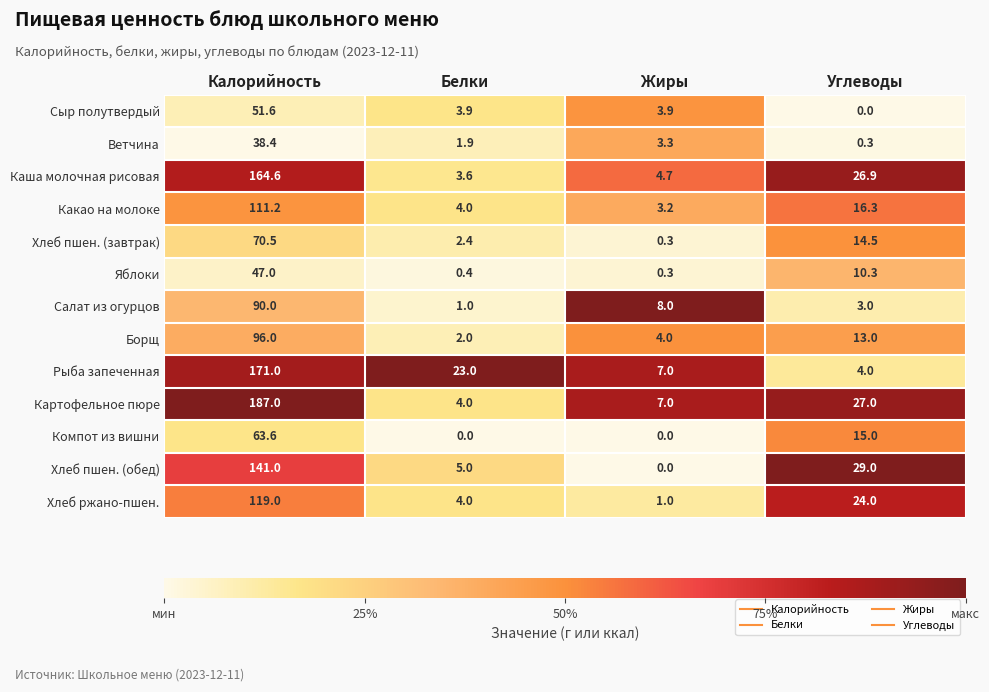

What is the sum of the Ветчина values at Калорийность and Углеводы?

38.7